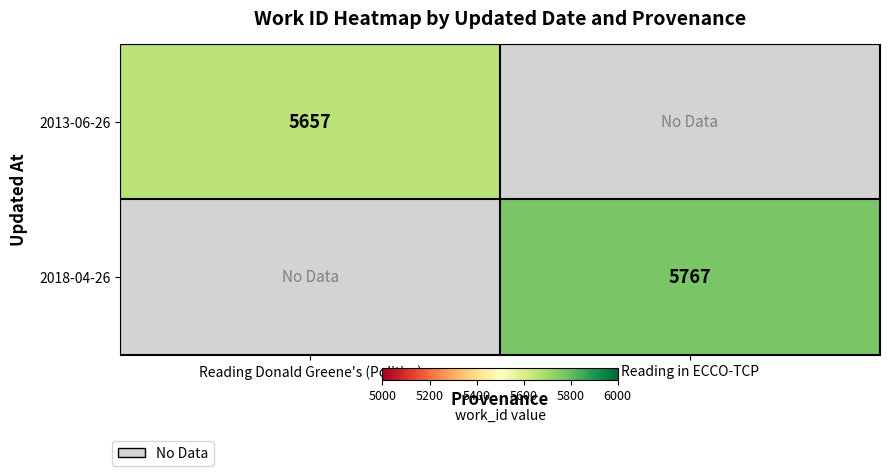

The 2013-06-26 series shows 3502 at Reading Donald Greene's (Politics). True or false?

False